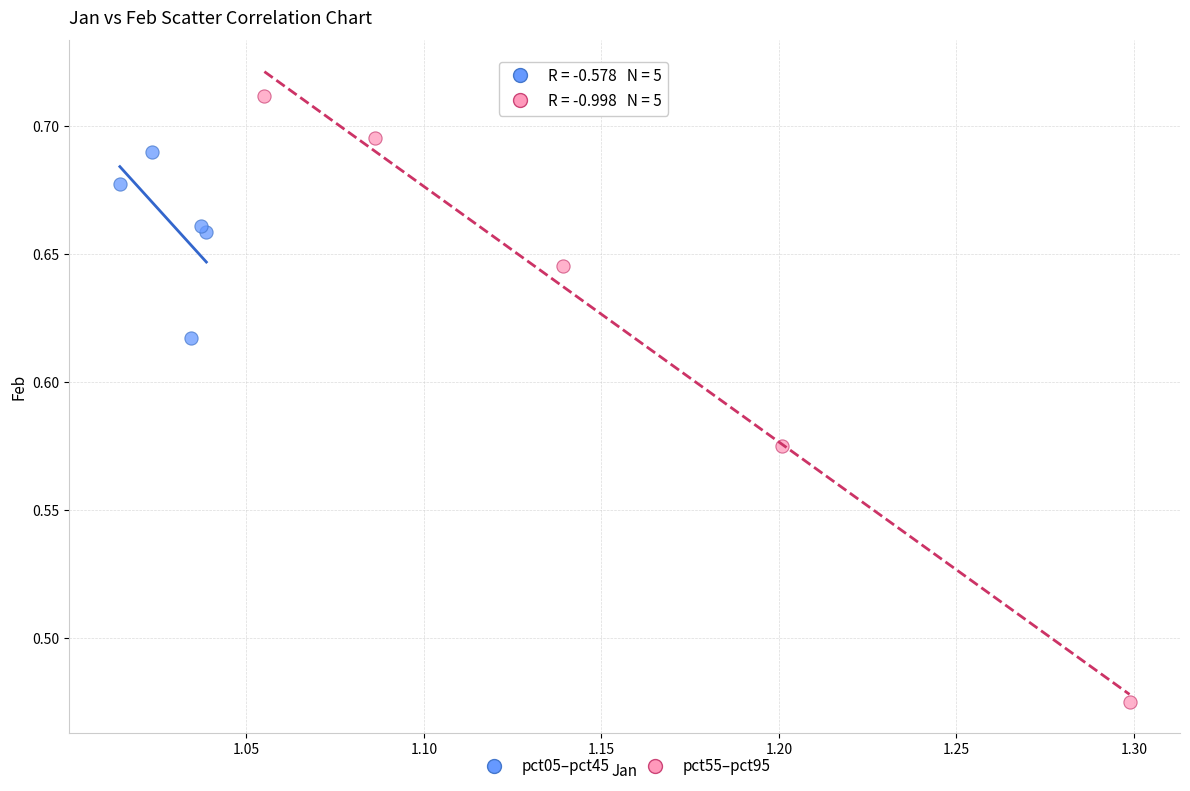

Which series has the widest spread of Y values?

pct55–pct95